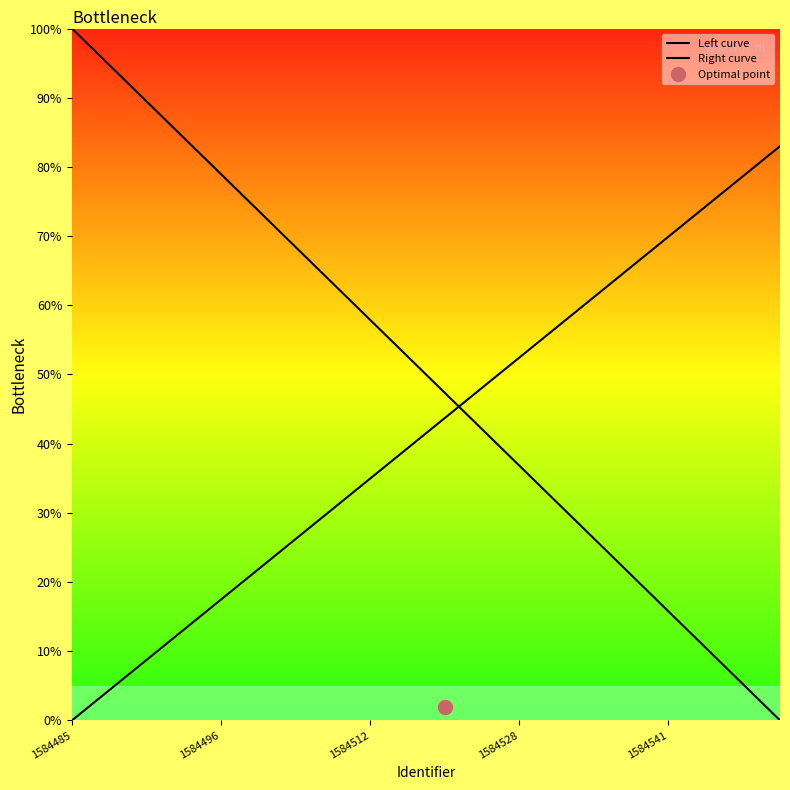

True or false: Right curve has more than 1 interior local peaks.

False